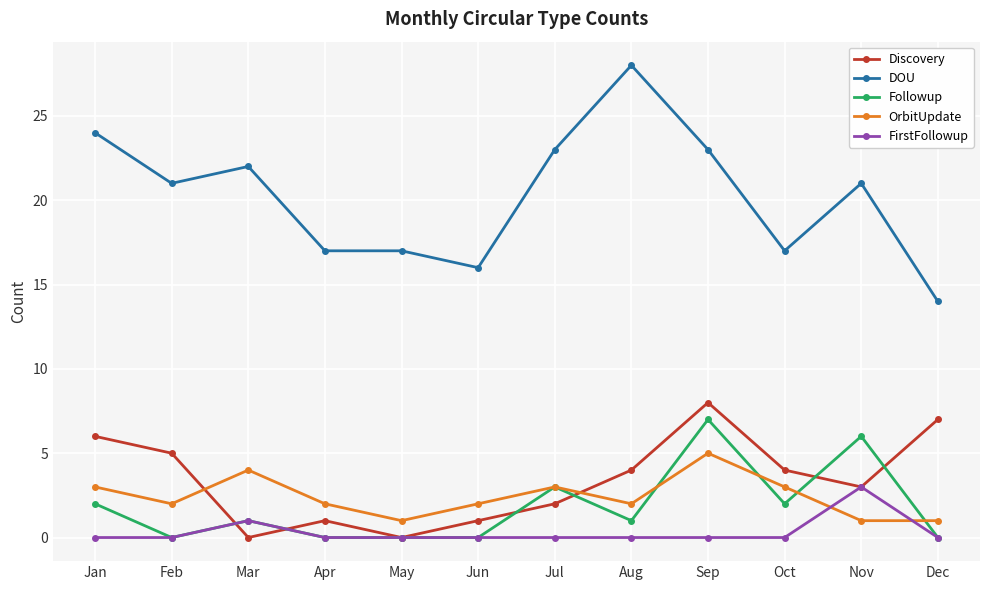

At how many categories does at least one series exceed 19?

7